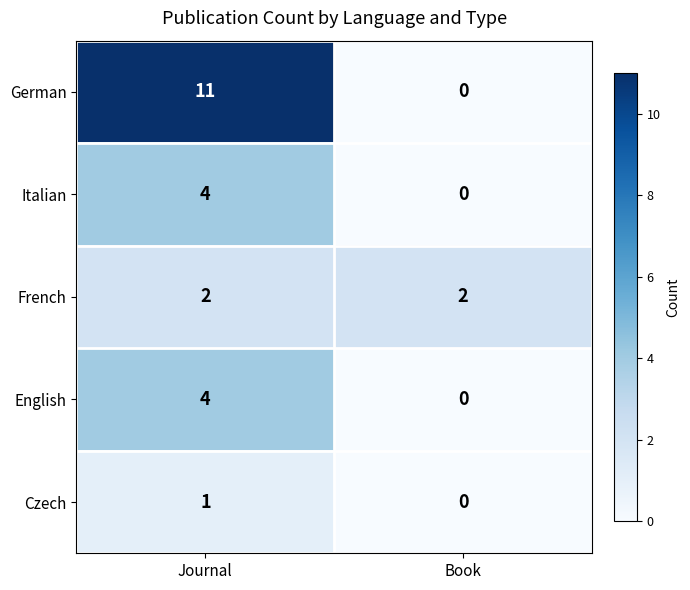

Reading right to left, transcribe all the data shown in this chart.

German: 0	11
Italian: 0	4
French: 2	2
English: 0	4
Czech: 0	1